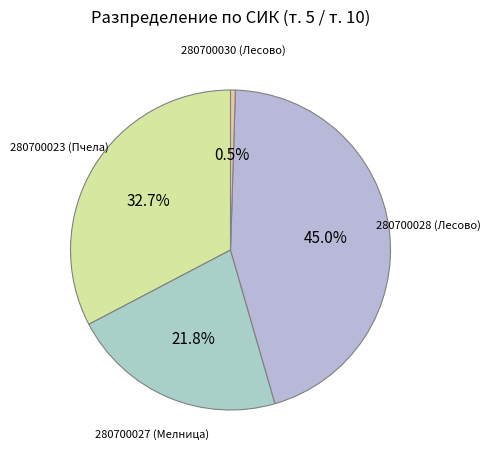

To the nearest percent, what is the combined percentage of 280700028 (Лесово) and 280700023 (Пчела)?

78%